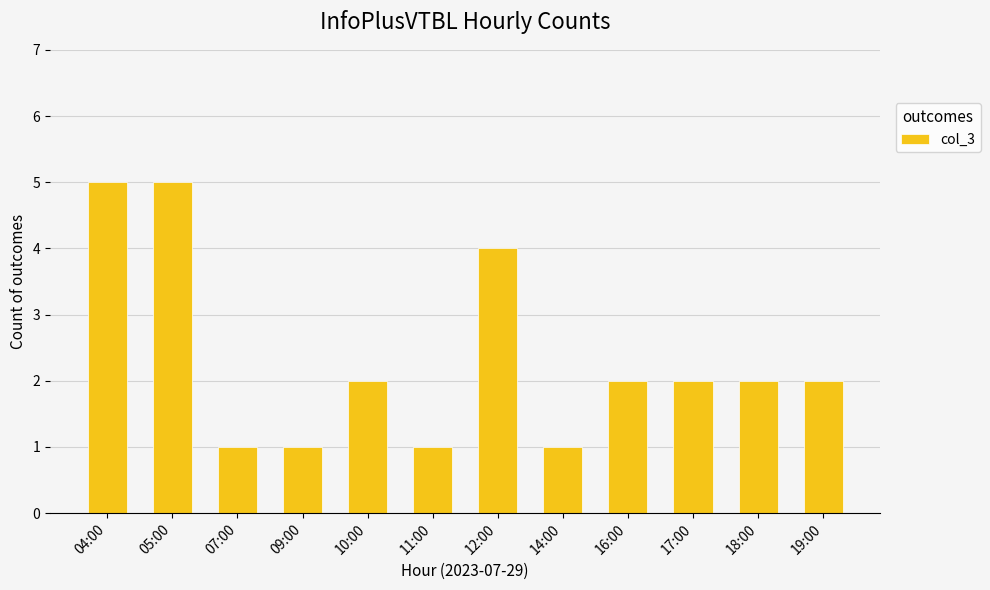

Does the chart contain any negative values?

No